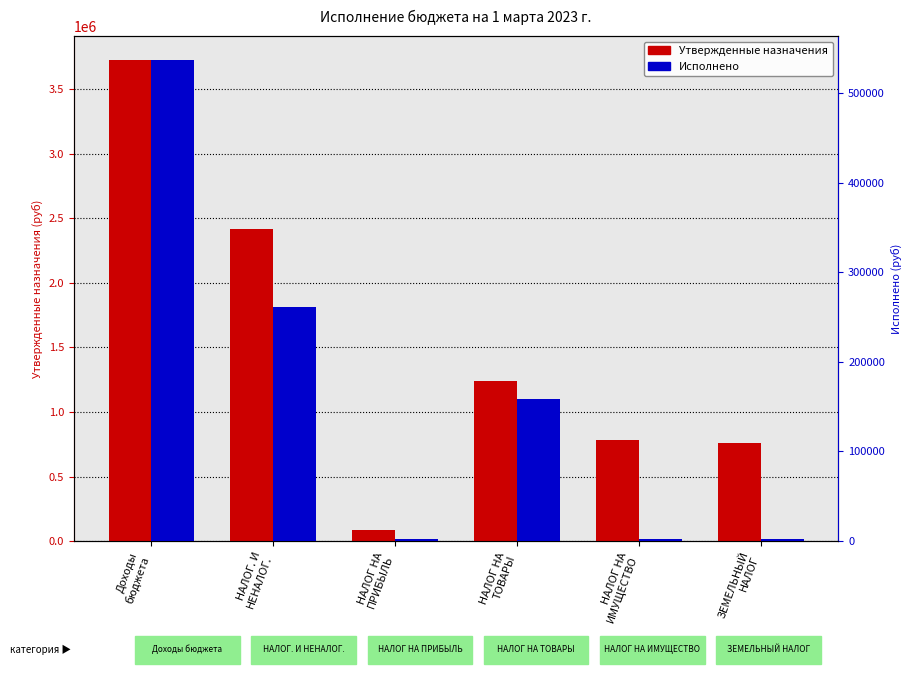

What is the difference between the highest and lowest values at НАЛОГ. И
НЕНАЛОГ.?

2156267.4